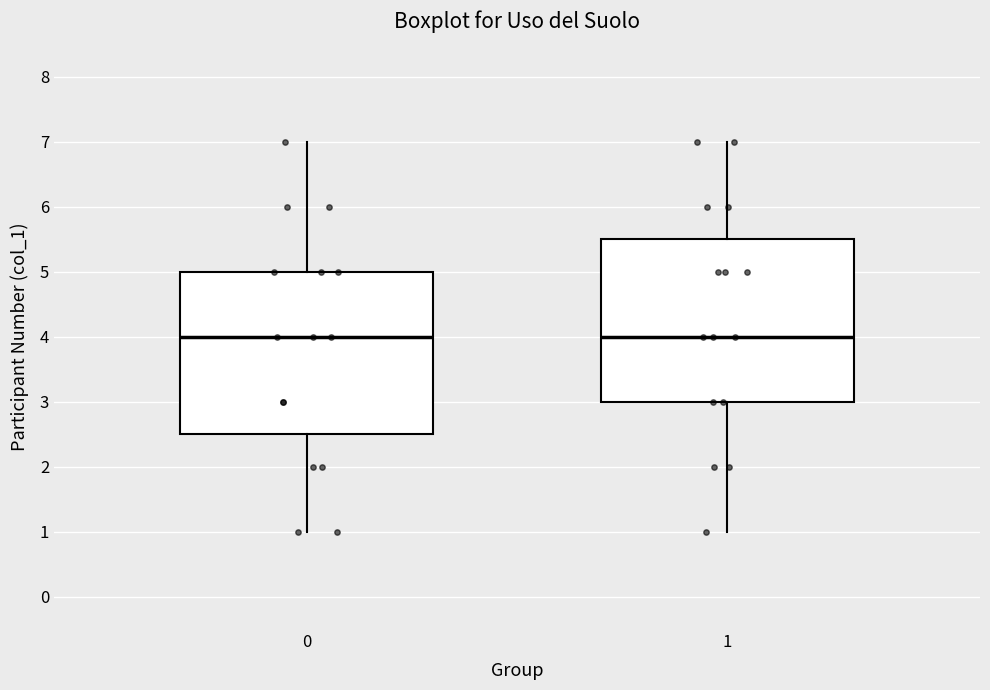

Reading left to right, transcribe this box plot: for each box, give where its median line is, the range the box spans, and where its two whiskers end, as read against the y-axis. The values are not printed on the chart, so give them approximately, as read against the axis.

0: median 4.0, box 2.5 to 5.0, whiskers 1.0 to 7.0
1: median 4.0, box 3.0 to 5.5, whiskers 1.0 to 7.0